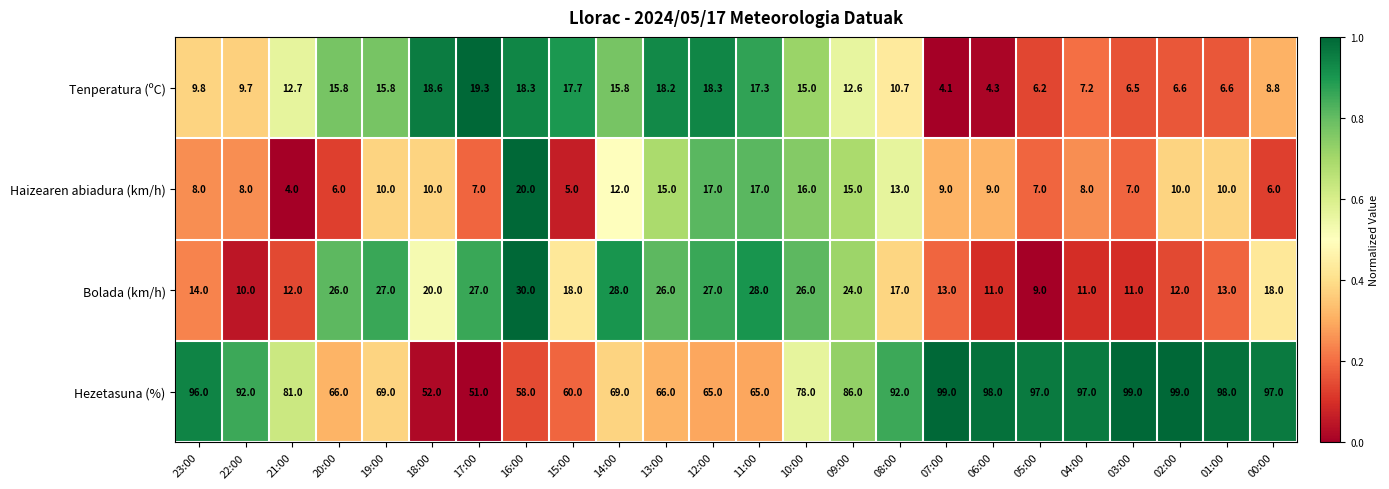

Where is Hezetasuna (%) nearest to the value 75?

10:00